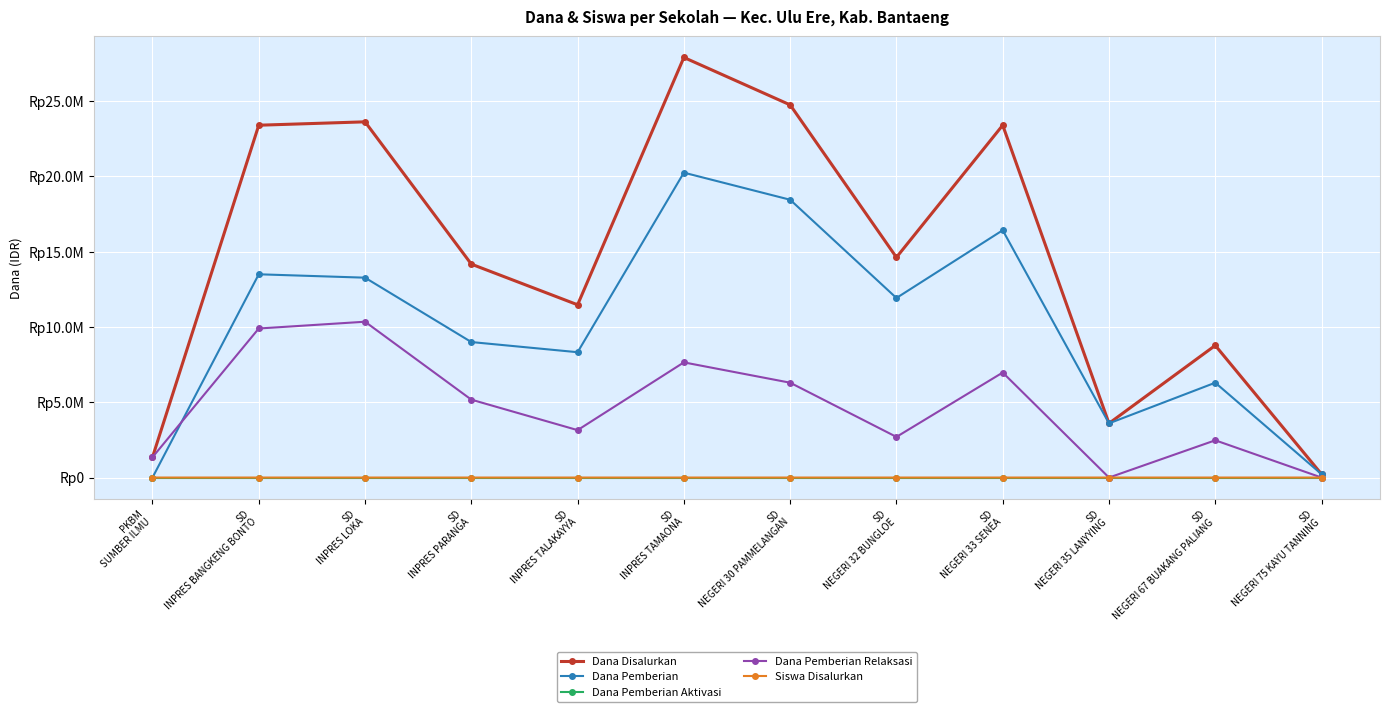

Does the chart display data point markers on the line(s)?

Yes